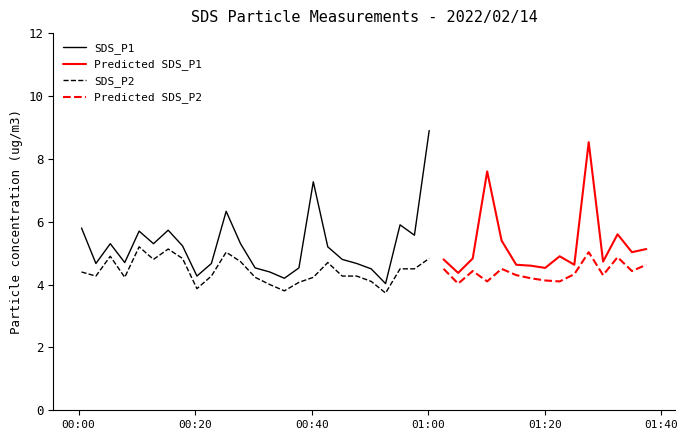

True or false: SDS_P2 has a value of 4.1 at 2022/02/14 01:10:06.

True